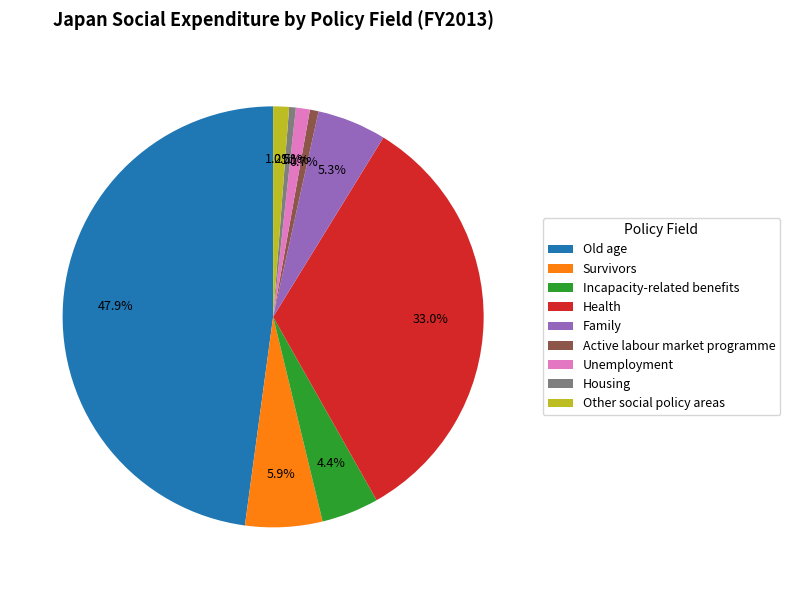

To the nearest percent, what percentage of the pie is Other social policy areas?

1%